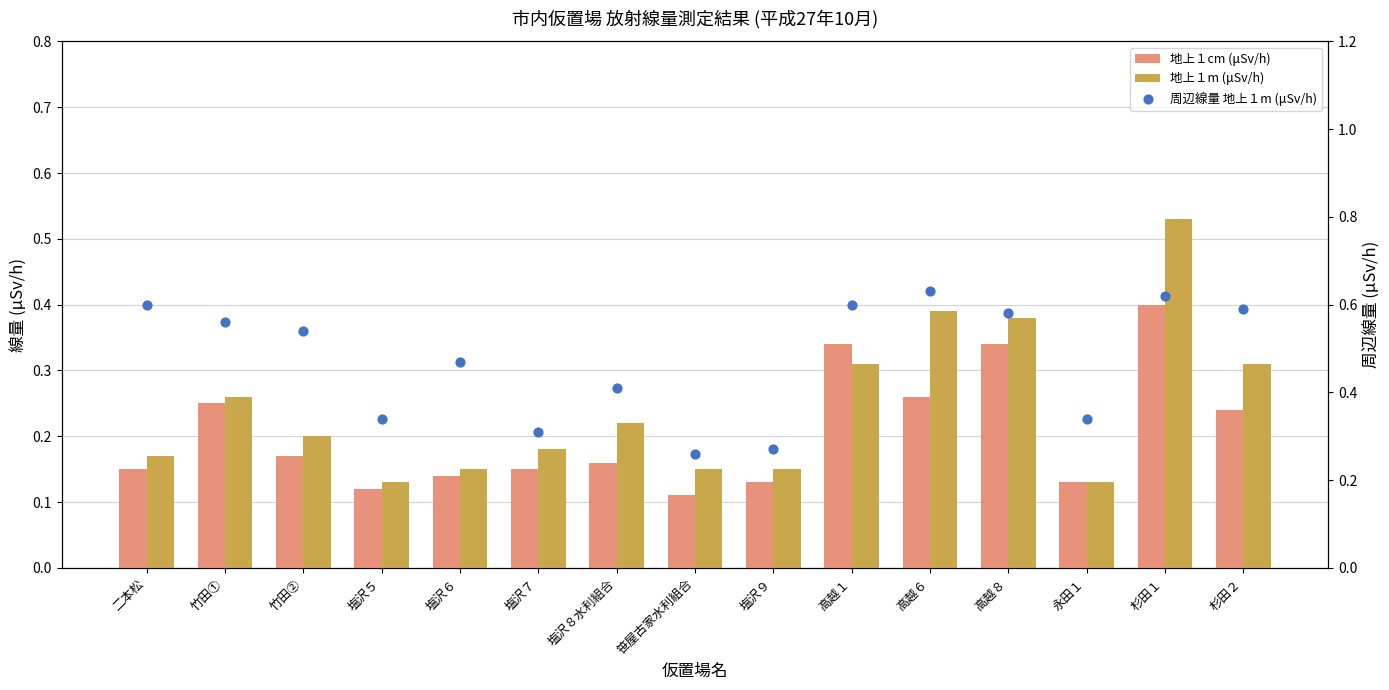

Is the value of 周辺線量 地上１m (μSv/h) at 二本松 greater than the value of 地上１m (μSv/h) at 高越８?

Yes